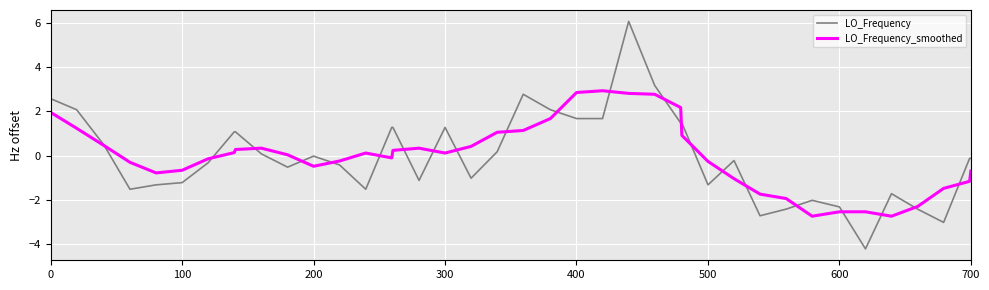

Which series has the largest range (max minus min)?

LO_Frequency